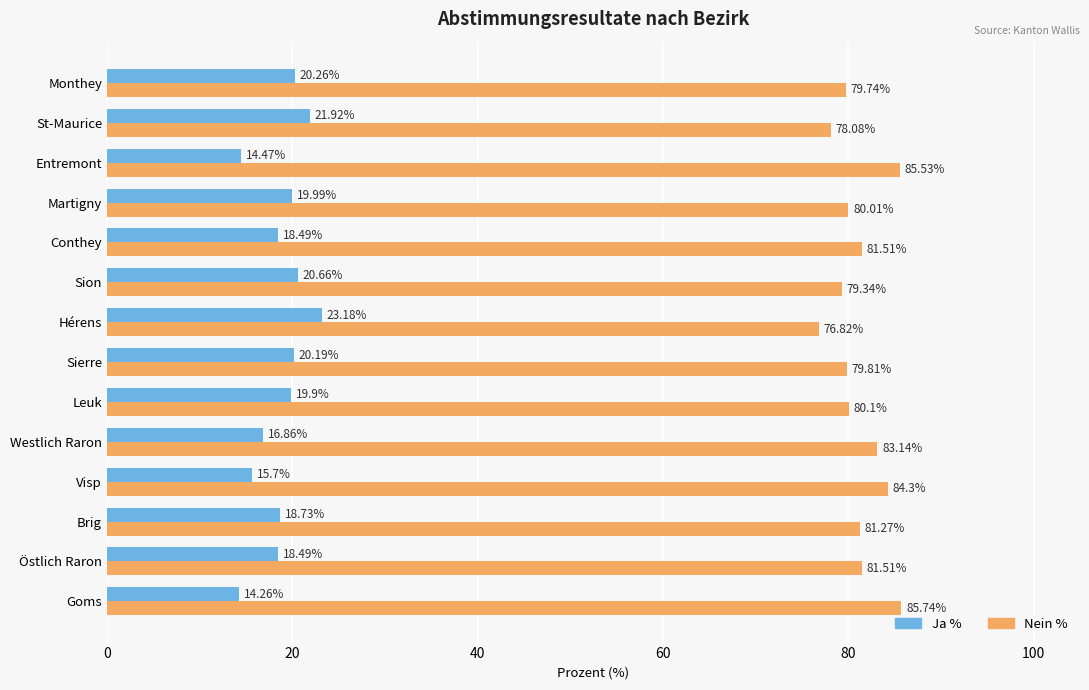

At which label is Nein % closest to 81?

Brig